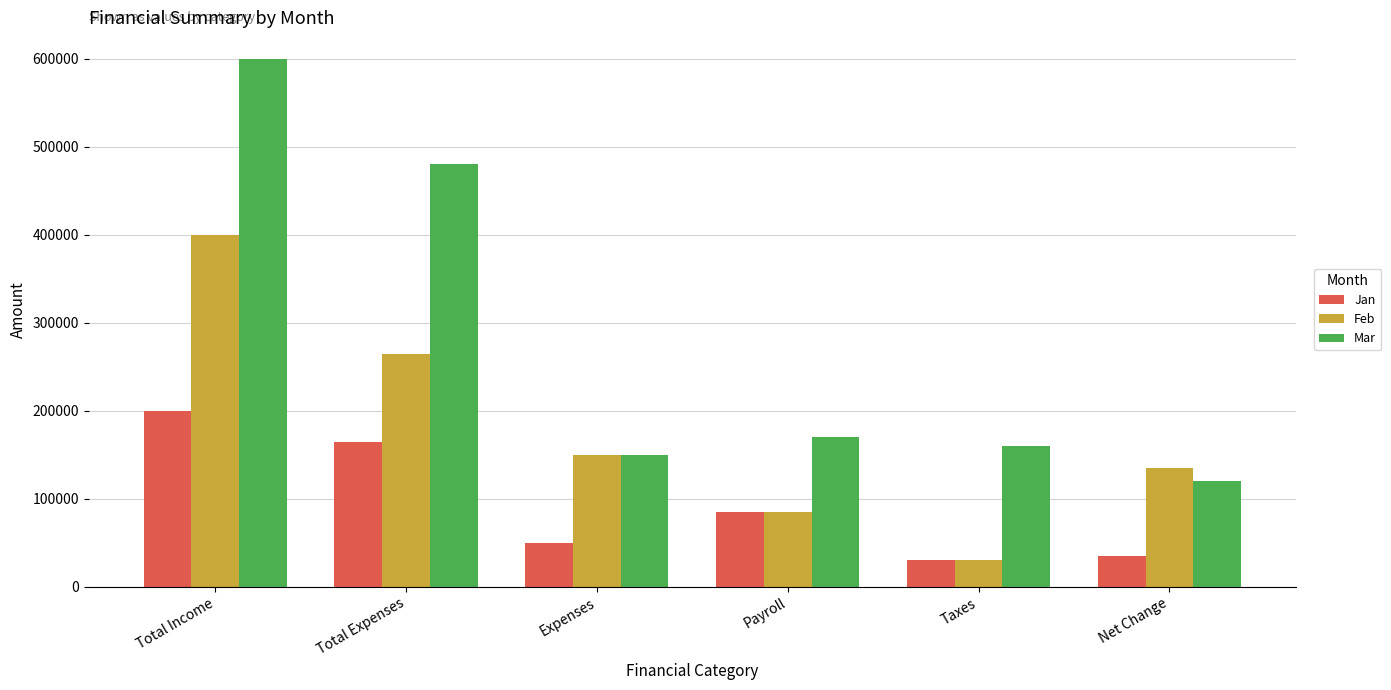

Is it true that Jan equals 85000 at Payroll?

True